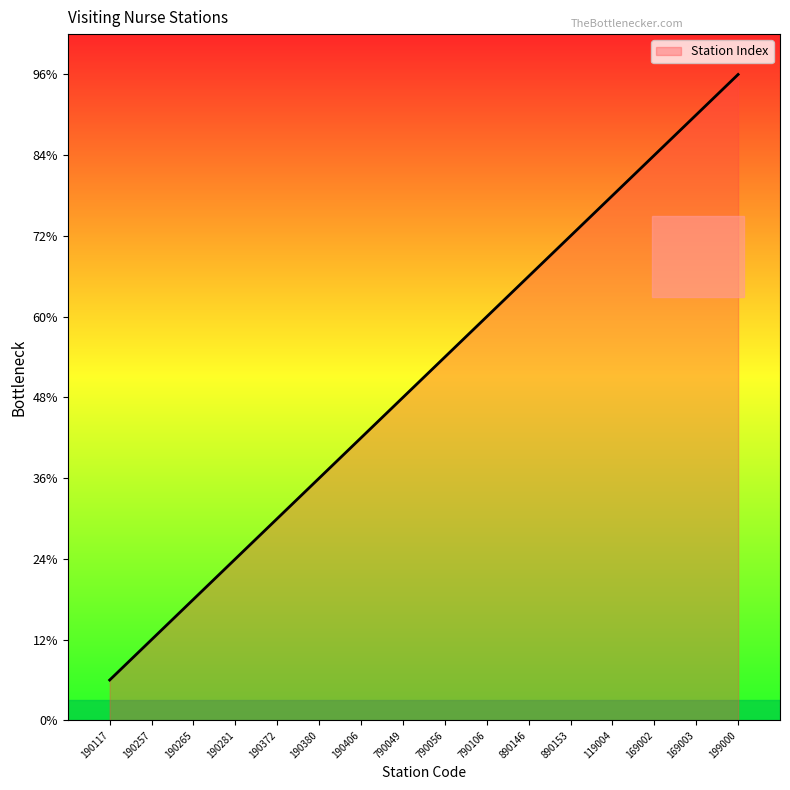

Does the chart display data point markers on the line(s)?

No